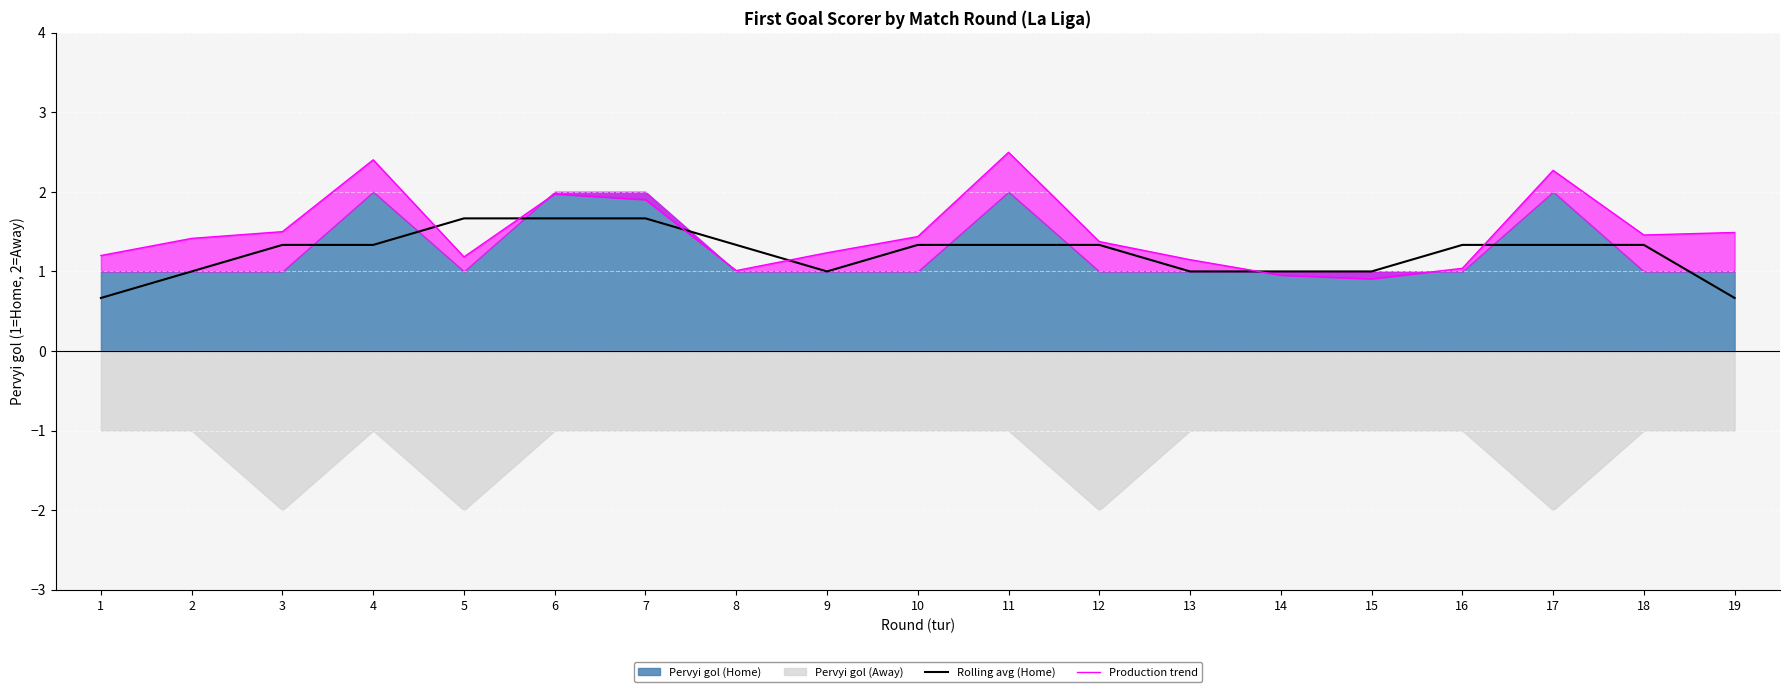

What is the total value across all series at 17?

3.6